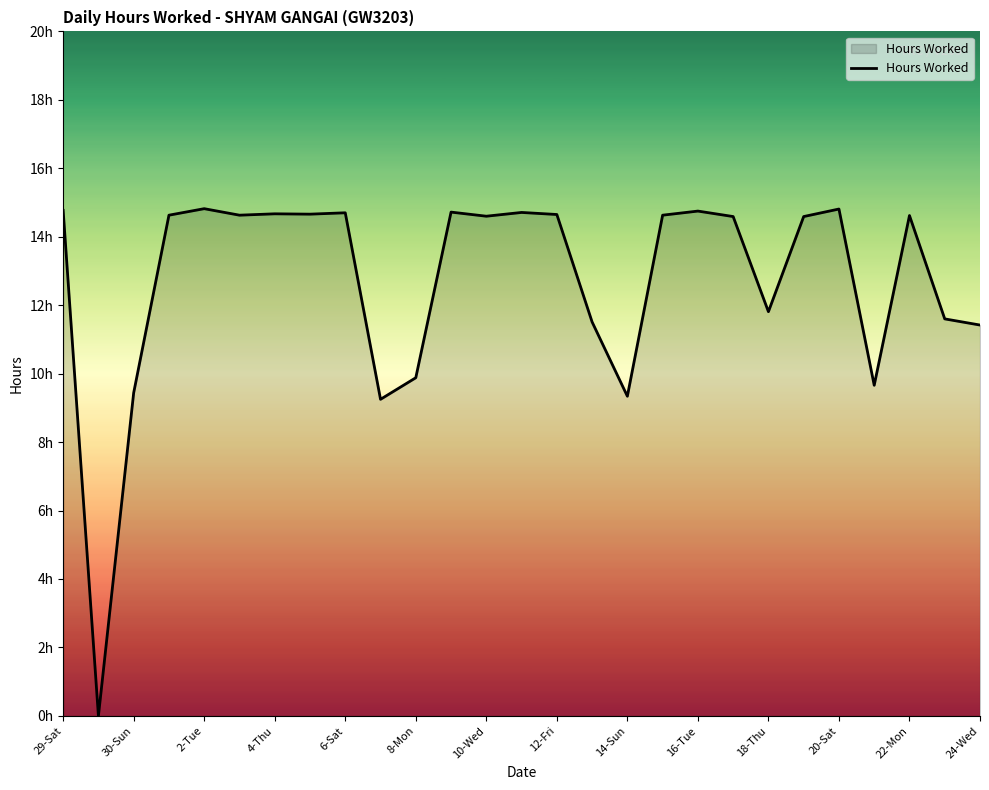

Is this an area chart (filled region under the line)?

Yes